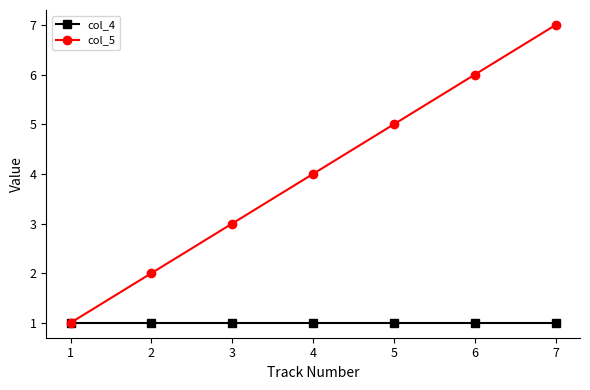

Reading left to right, list all the values displayed in this chart.

col_4: 1	1	1	1	1	1	1
col_5: 1	2	3	4	5	6	7